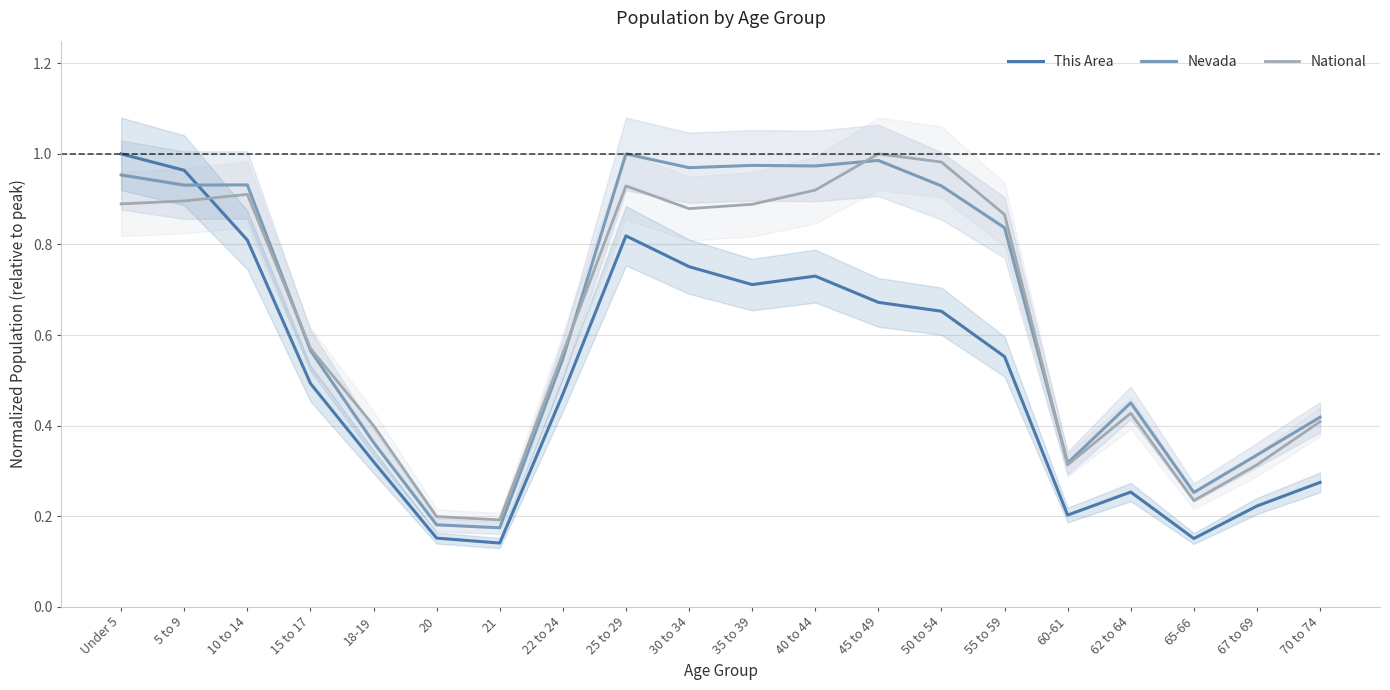

Which has a higher value, 20 or 55 to 59?

55 to 59